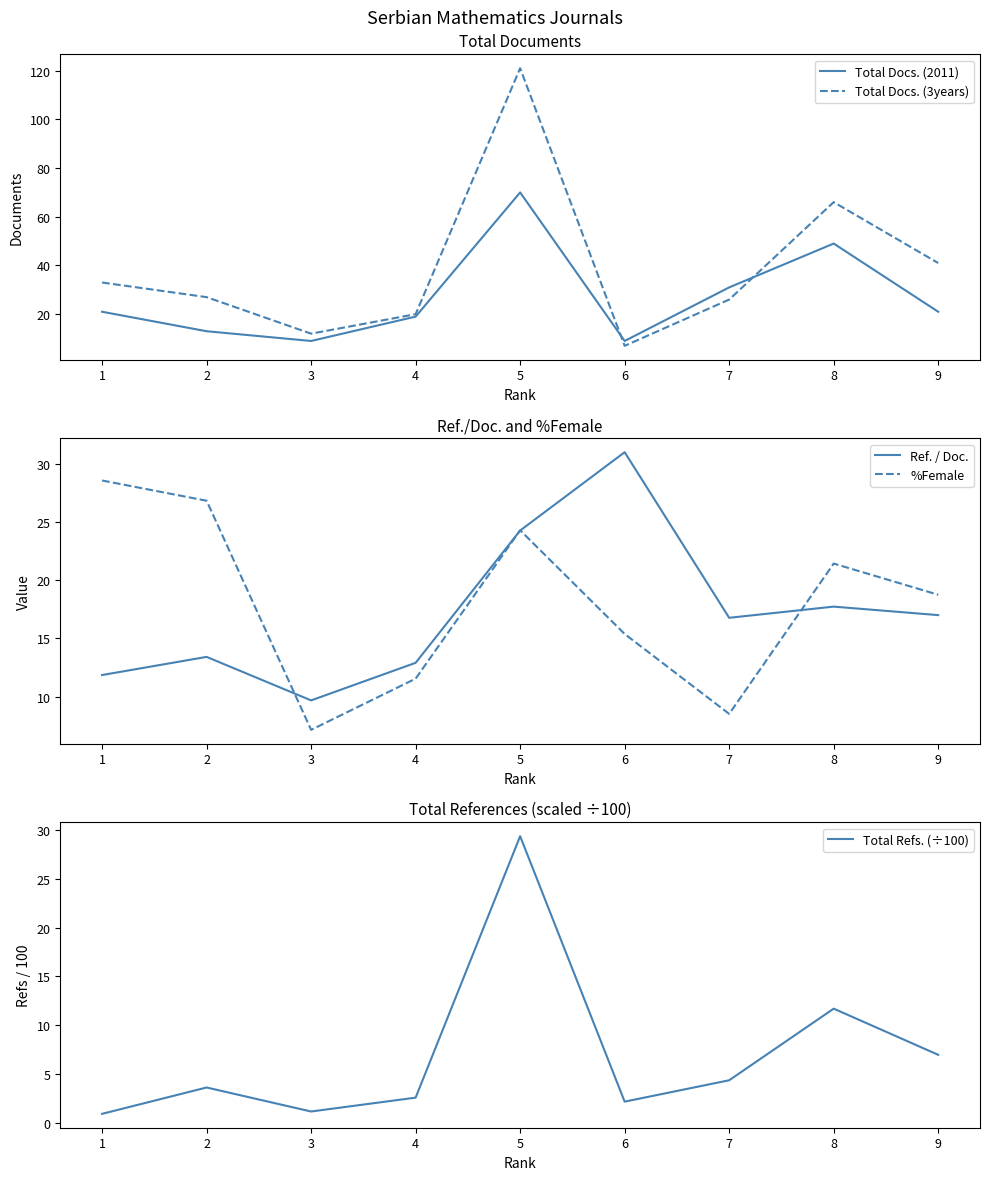

Is the value of Total Docs. (3years) at 9 greater than the value of Total Docs. (2011) at 4?

Yes